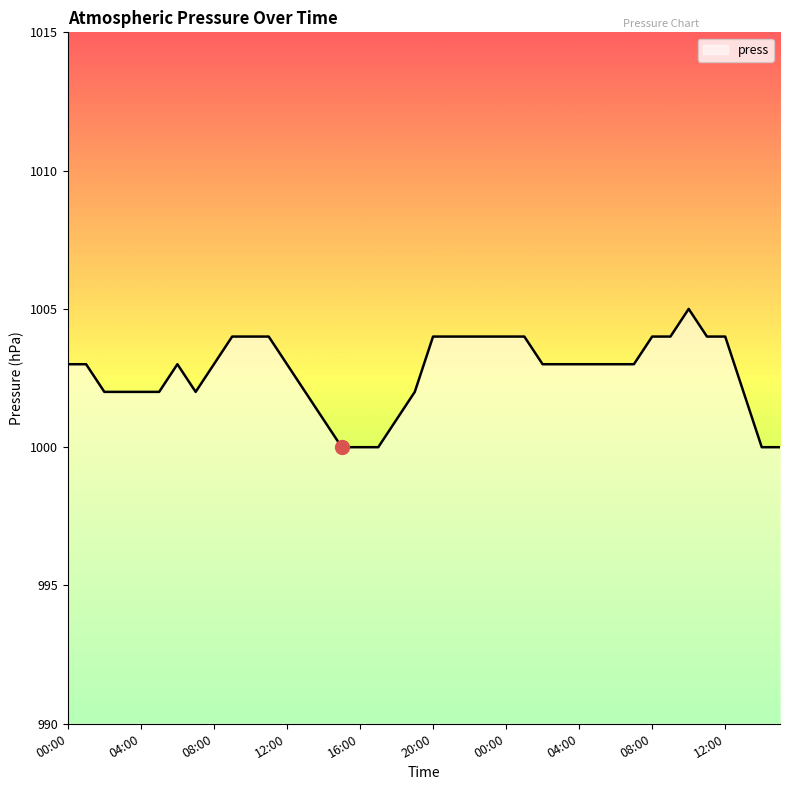

What is the greatest value displayed?

1005